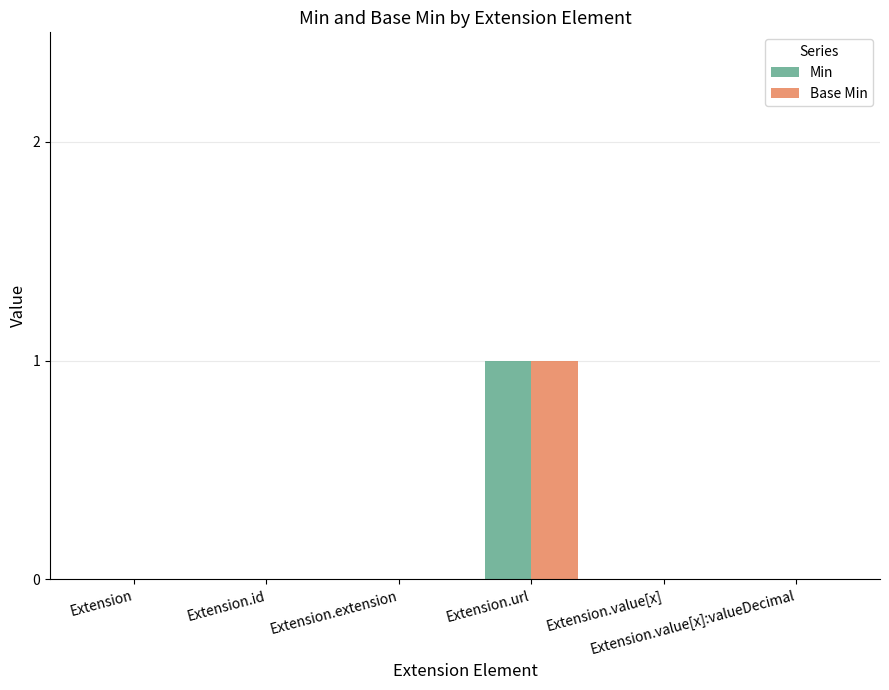

Are the bars grouped side by side (vs. stacked)?

Yes